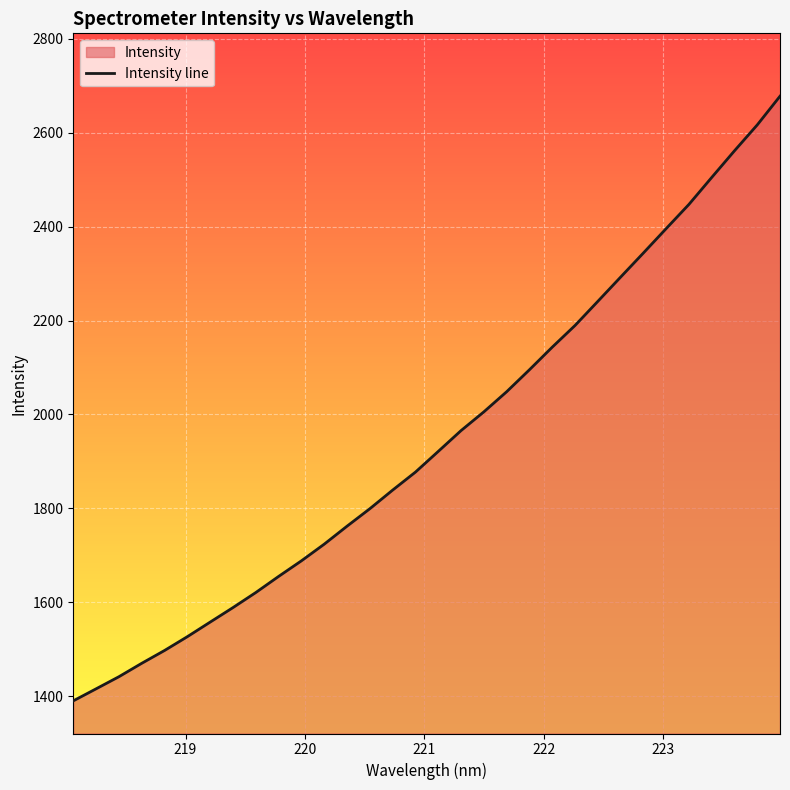

Count the number of data series in this chart.

1